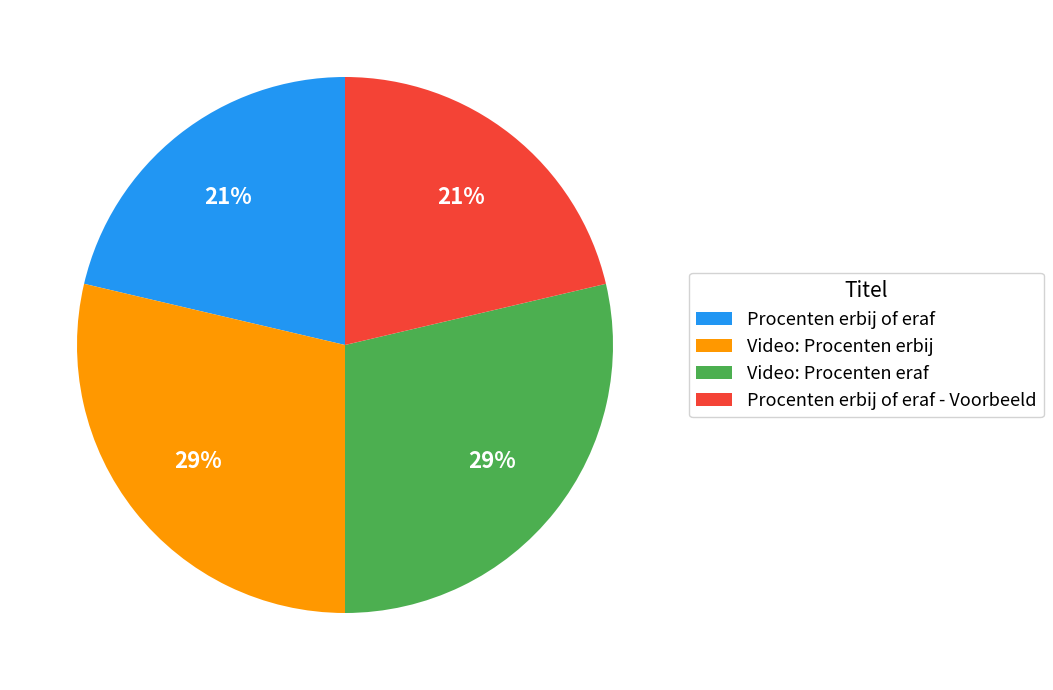

Does any single category account for the majority?

No